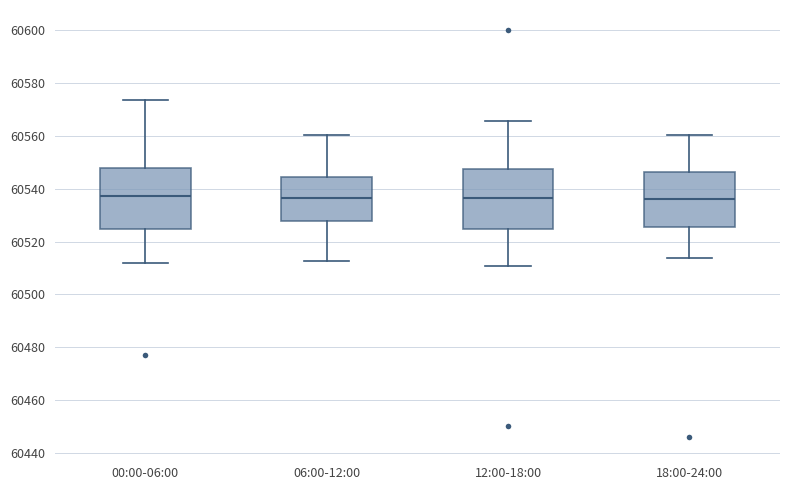

Where does the upper whisker of the box for 18:00-24:00 end on the y-axis? The values are not printed on the chart, so give them approximately, as read against the axis.

60560